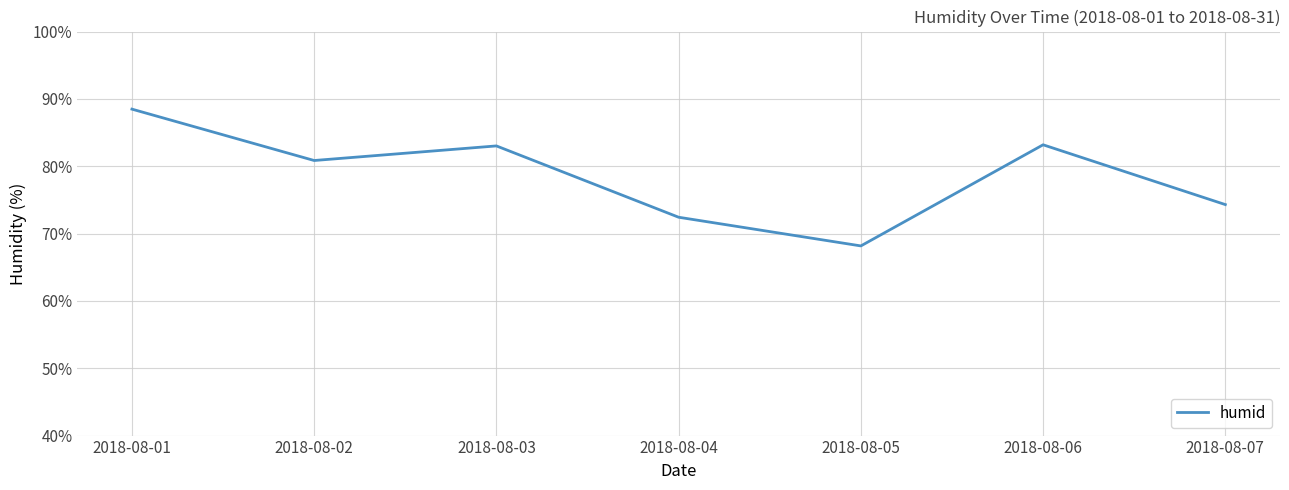

At which category does the data reach its first local valley?

2018-08-02